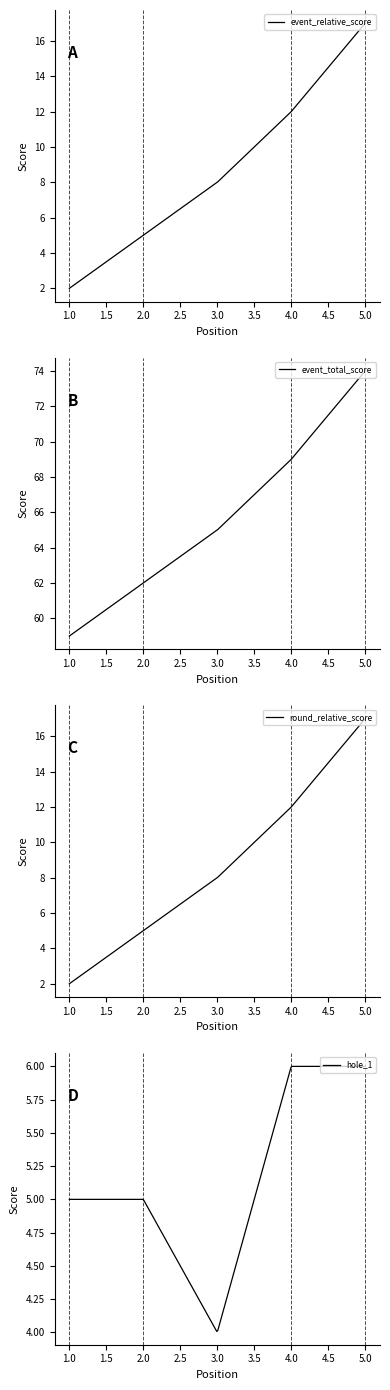

What is the highest value of the event_relative_score series?

17.0